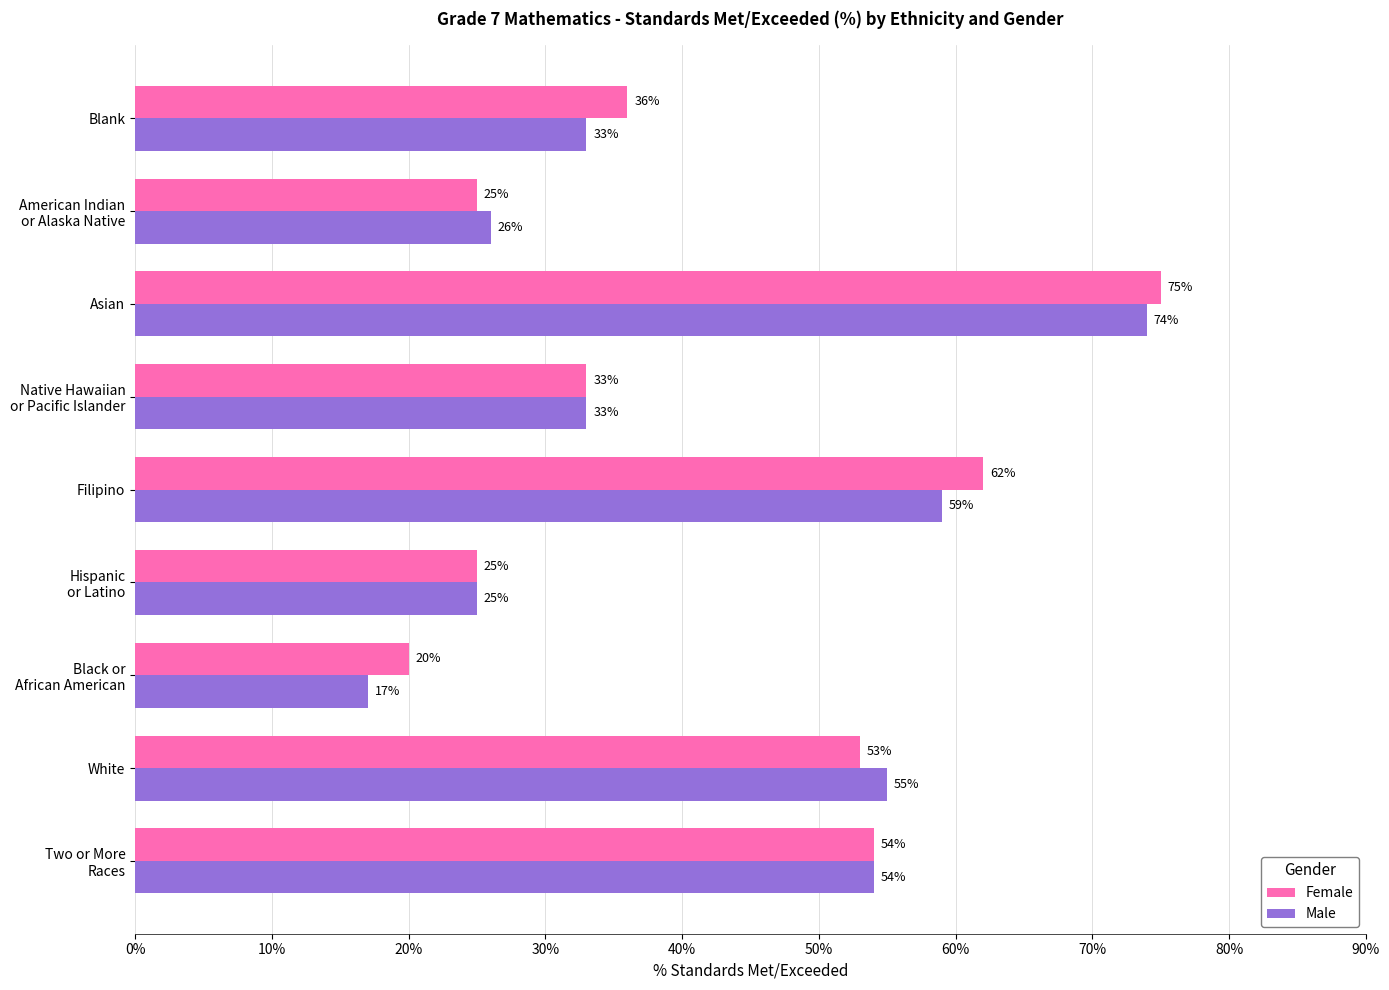

What is the minimum value shown in the chart?

17